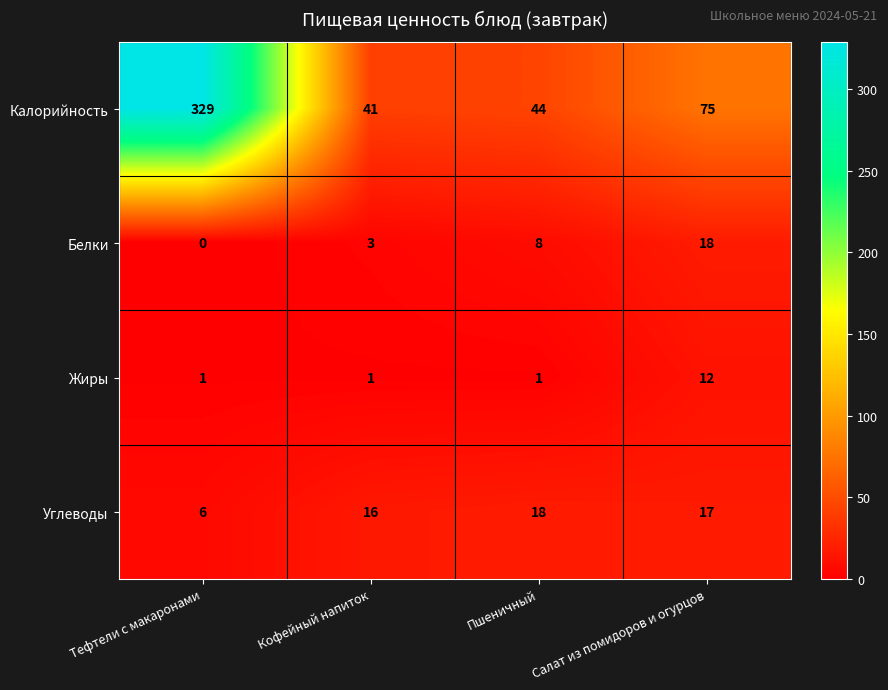

Where is Белки nearest to the value 9?

Пшеничный